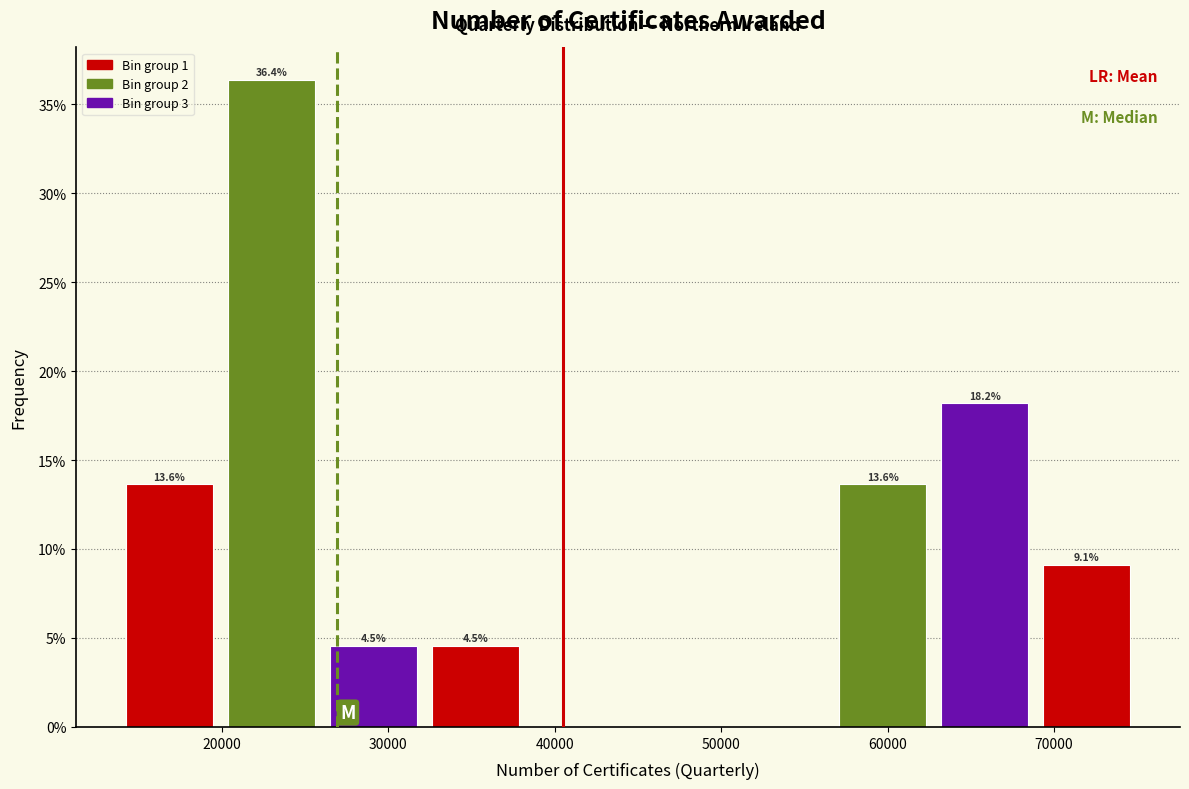

Which range on the x-axis has the tallest bar?

20000 to 26000